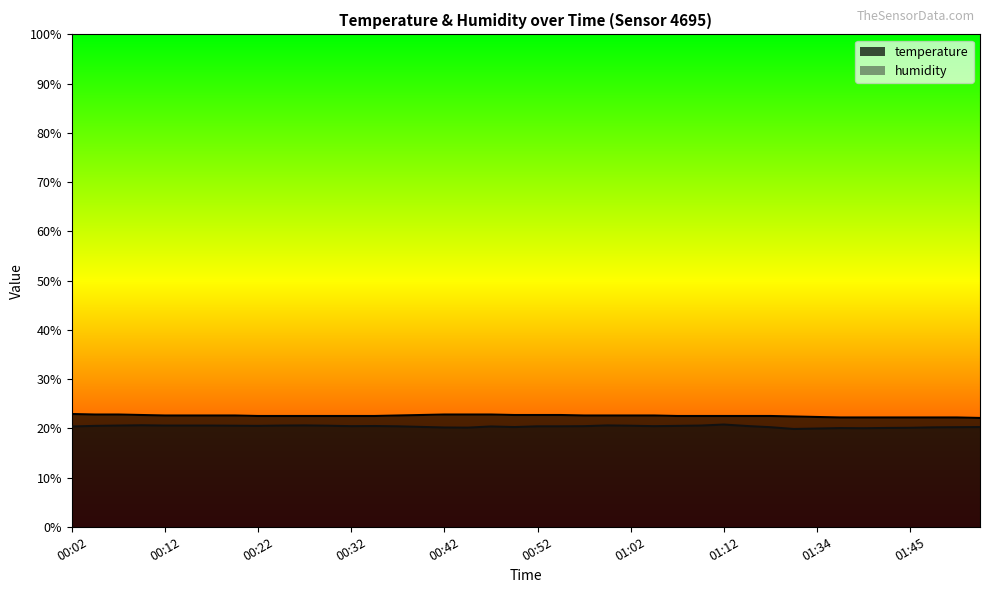

How many interior local peaks does the humidity series have?

7